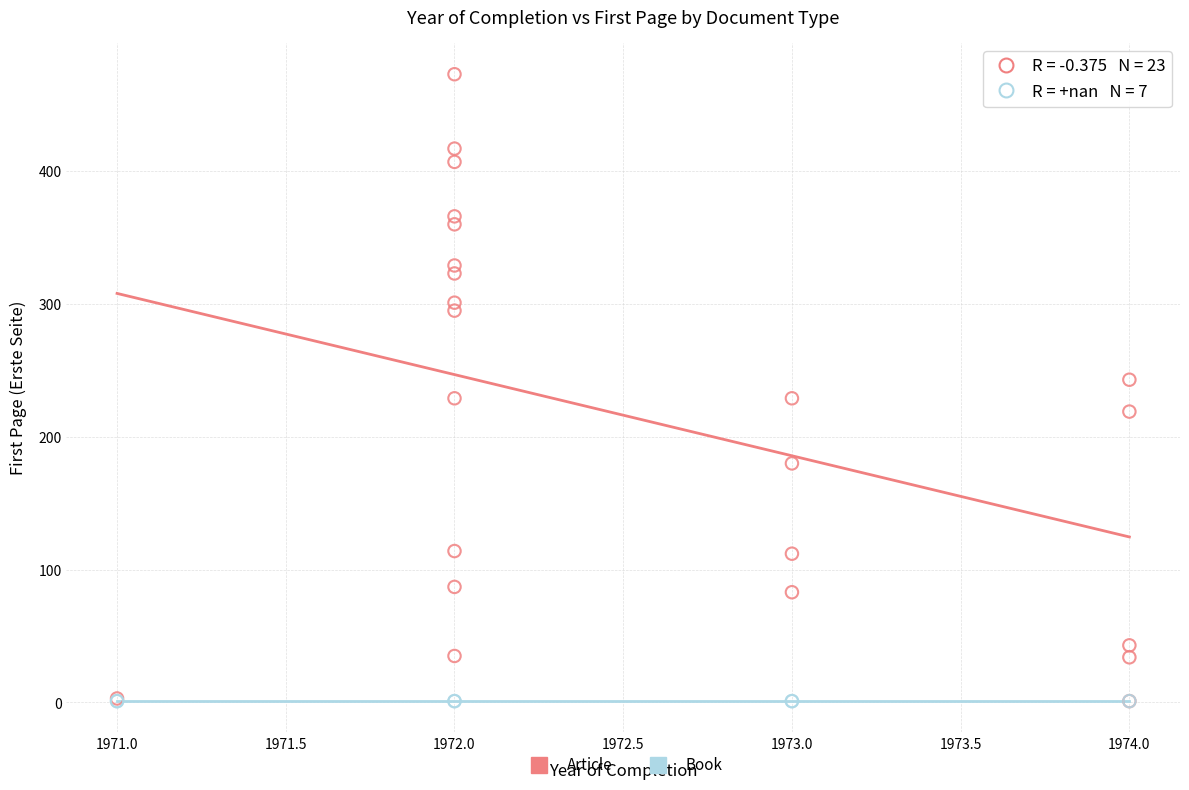

Which series reaches the maximum Y coordinate?

Article